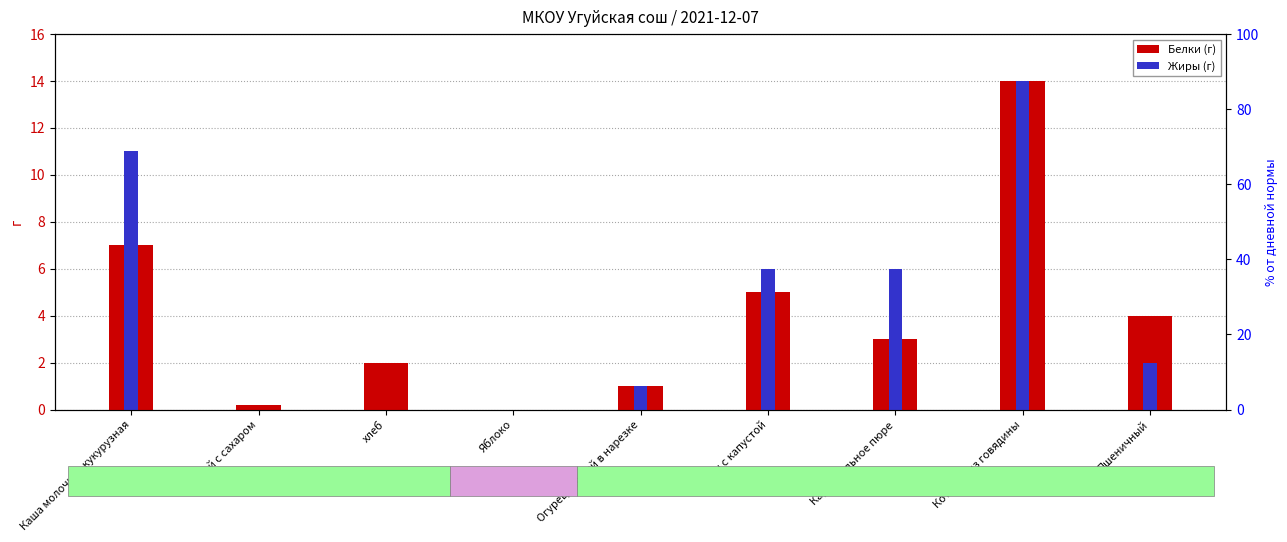

What is the difference between the Белки values at Каша молочная кукурузная and Пшеничный?

3.0